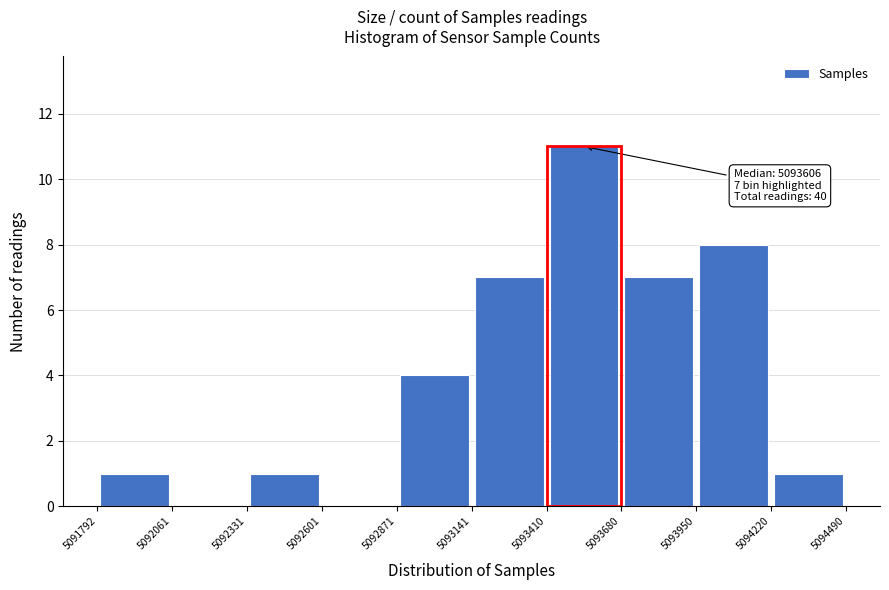

Which range on the x-axis has the tallest bar?

5093410 to 5093680